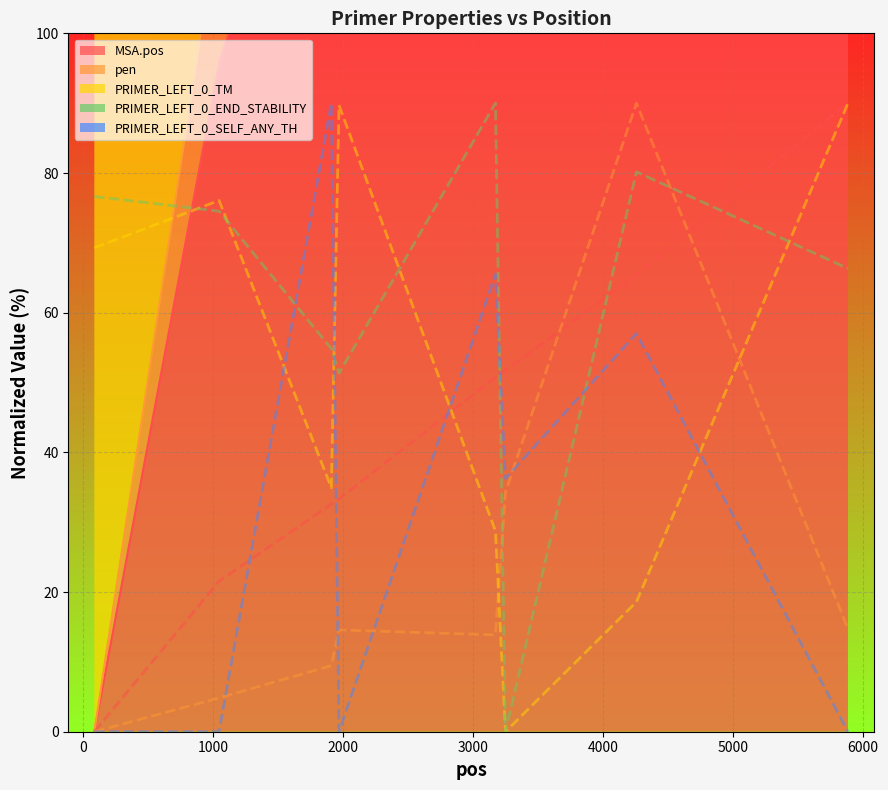

List the series in order of their peak value, lowest first.

pen, PRIMER_LEFT_0_TM, PRIMER_LEFT_0_END_STABILITY, PRIMER_LEFT_0_SELF_ANY_TH, MSA.pos